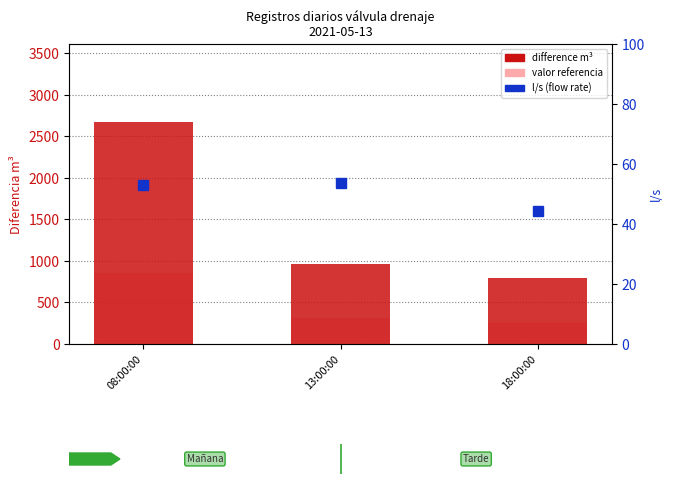

True or false: difference m³ has a value of 1326.9 at 13:00:00.

False